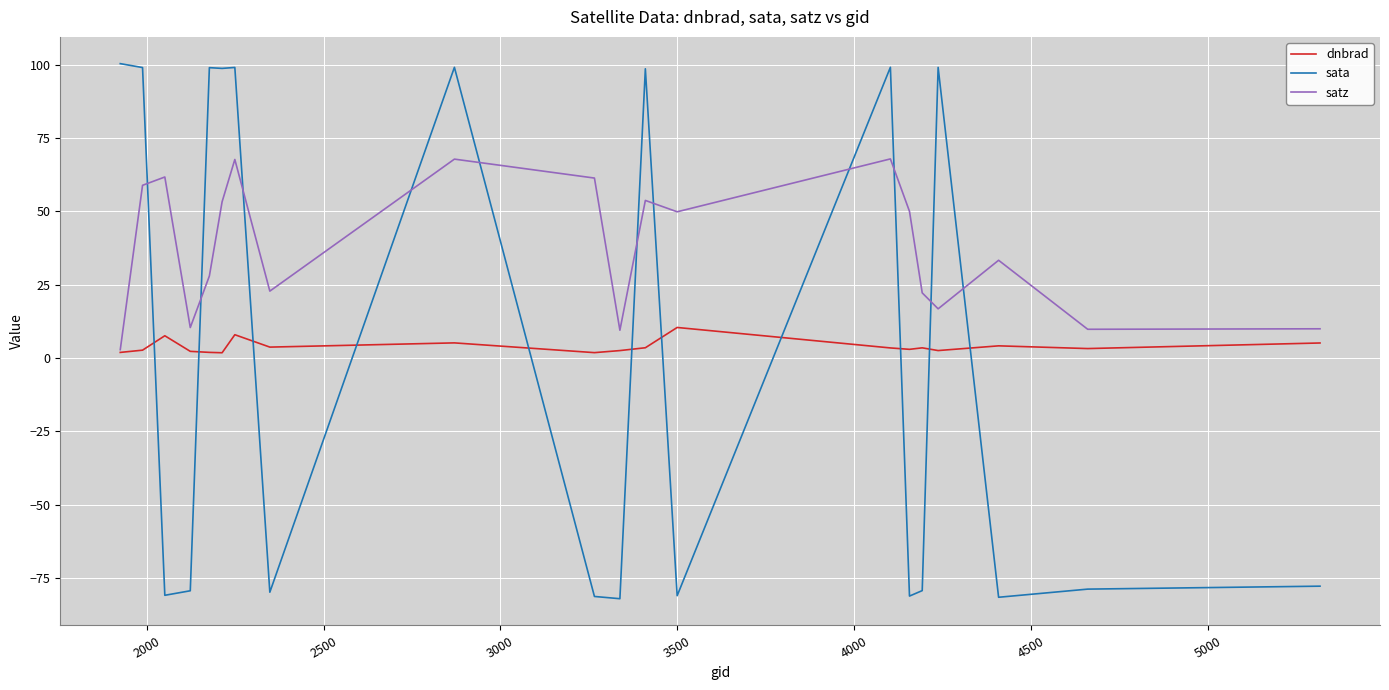

Which series has the largest range (max minus min)?

sata